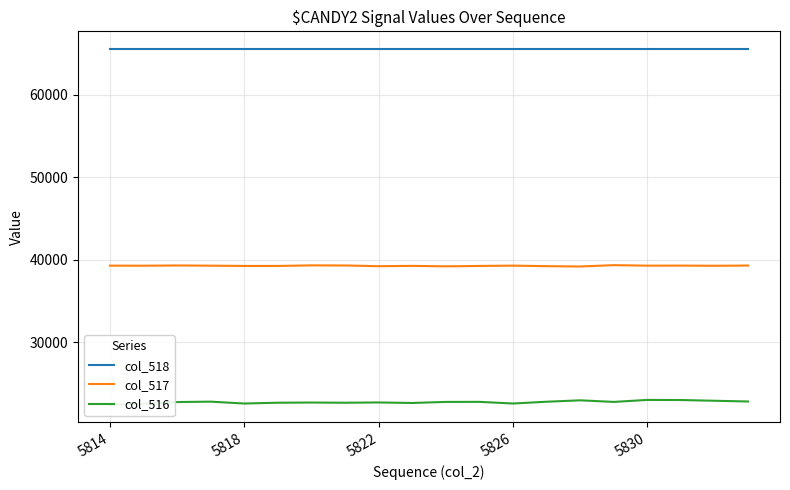

What is the total value across all series at 14?

127658